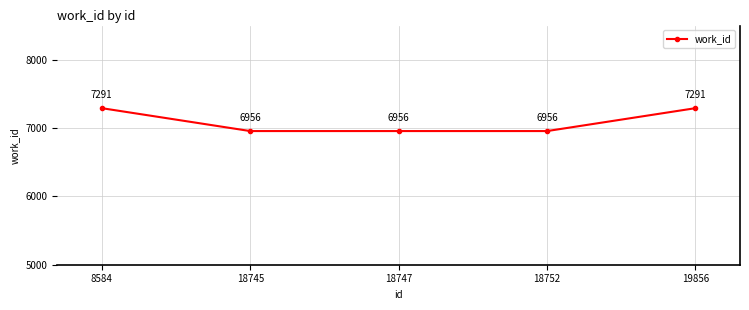

Is it true that the value at 19856 is 12983?

False